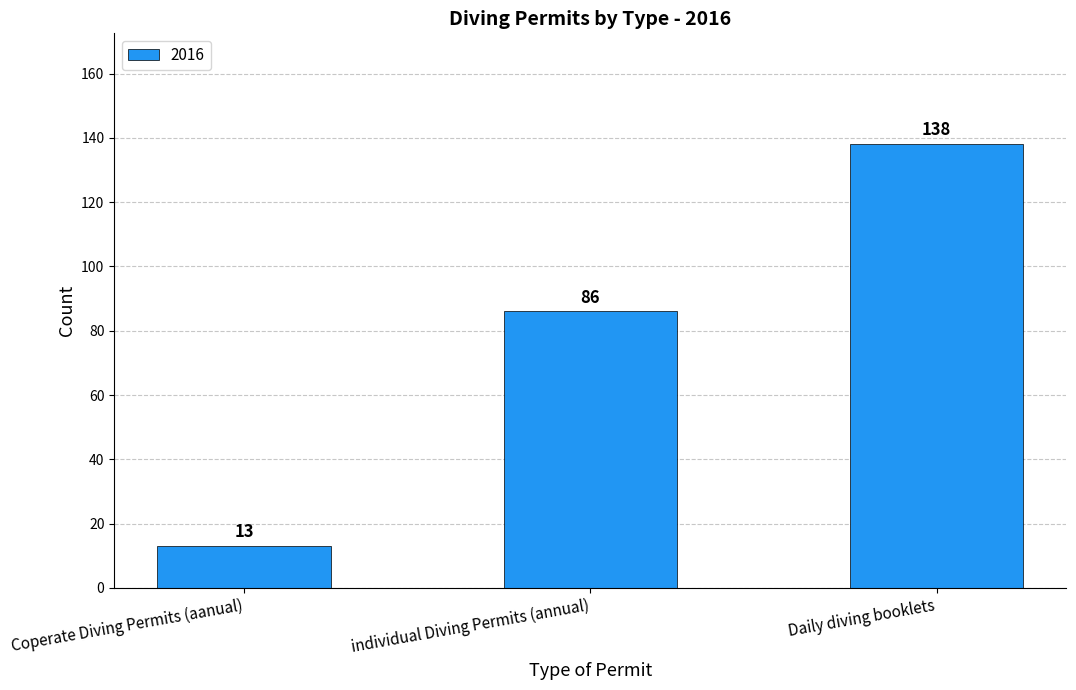

What is the label of the 3rd bar from the right?

Coperate Diving Permits (aanual)